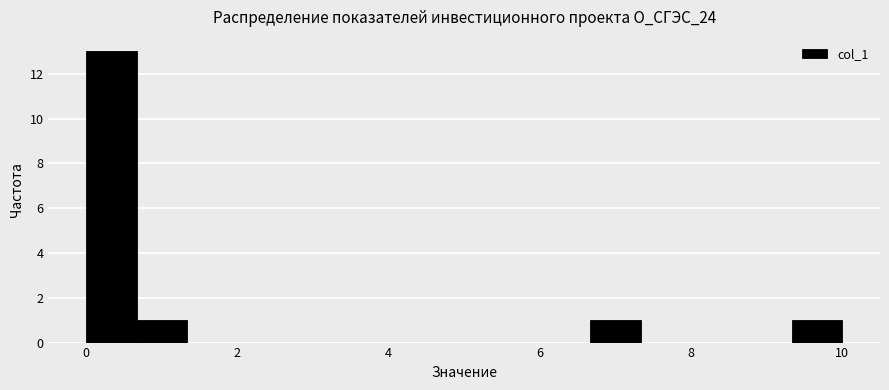

Read against the x-axis, roughly where is the centre of the tallest bar?

0.4